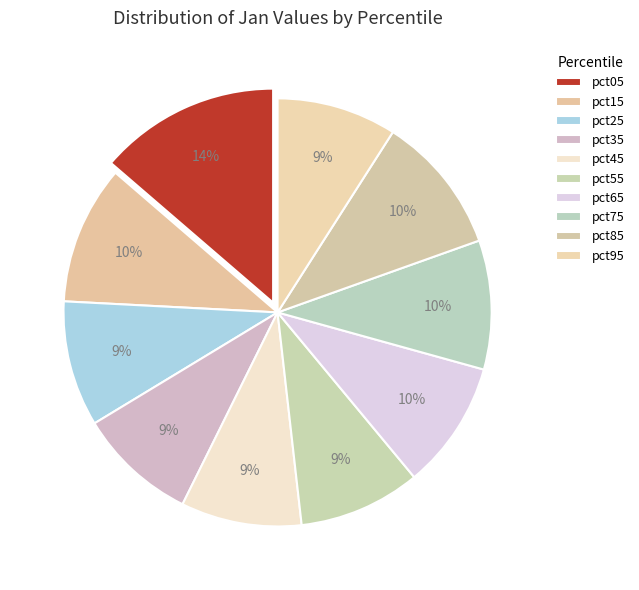

Does any single category account for the majority?

No